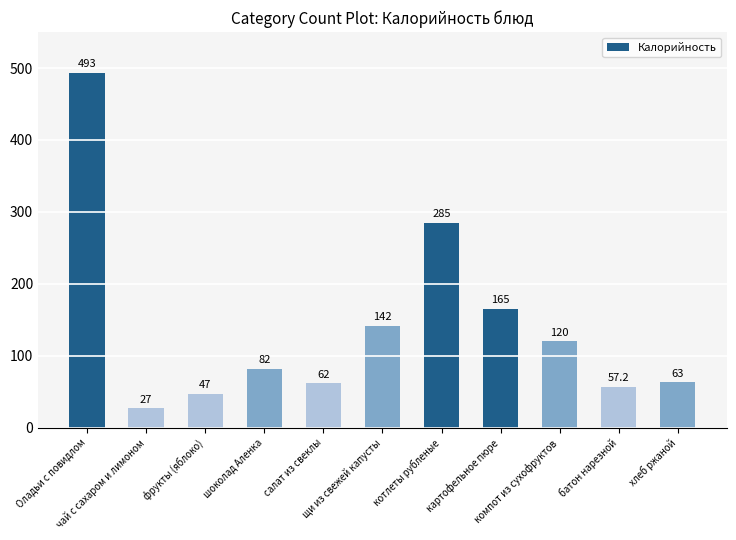

Reading right to left, list all the values displayed in this chart.

хлеб ржаной=63.0	батон нарезной=57.2	компот из сухофруктов=120.0	картофельное пюре=165.0	котлеты рубленые=285.0	щи из свежей капусты=142.0	салат из свеклы=62.0	шоколад Аленка=82.0	фрукты (яблоко)=47.0	чай с сахаром и лимоном=27.0	Оладьи с повидлом=493.0